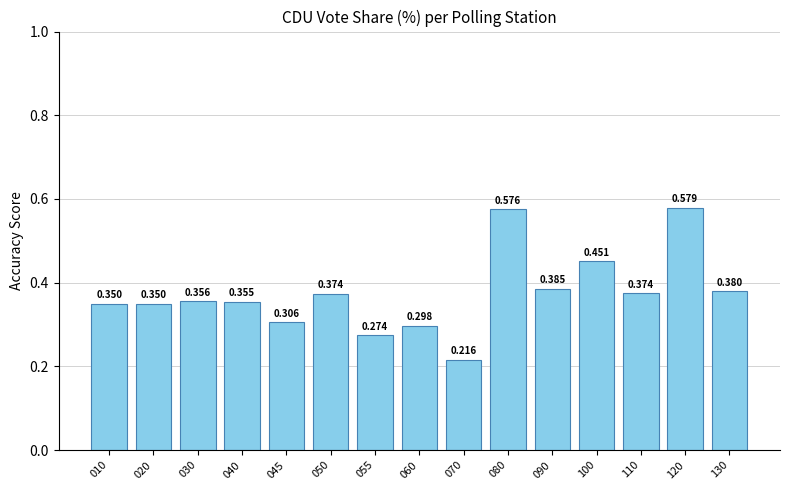

Count the values in the range 0 to 1.

15